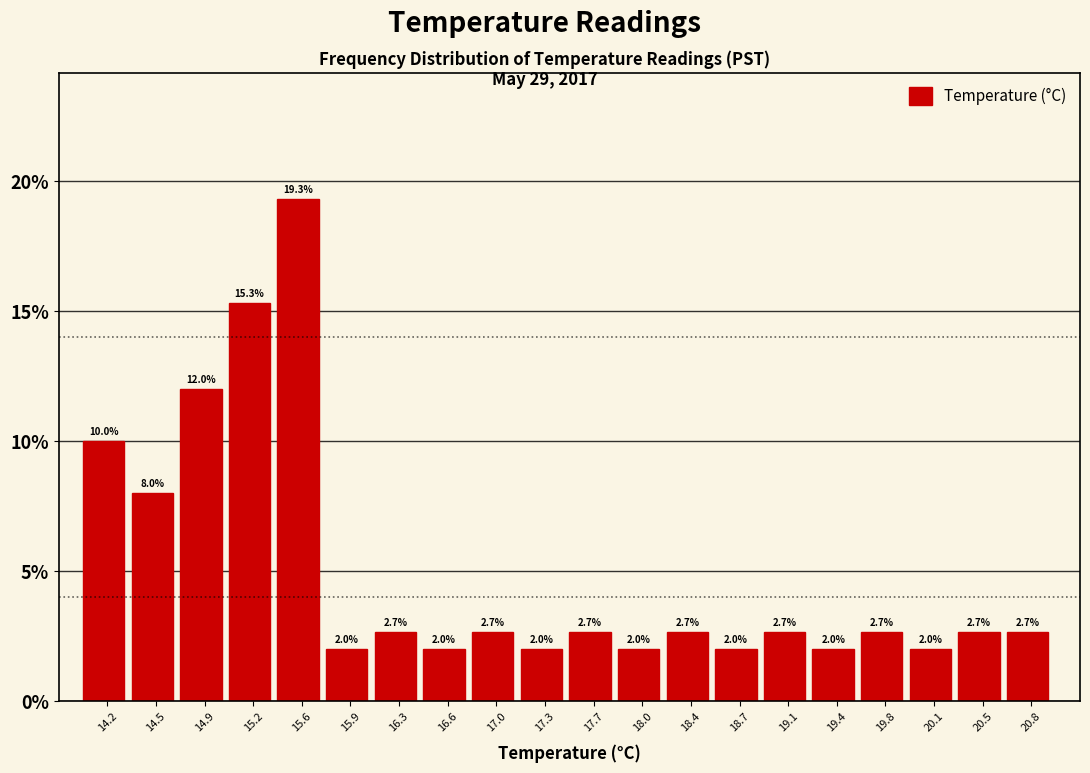

Reading left to right, list every bar in this chart as the range it spans on the x-axis followed by its height.

14.00 to 14.35: 10.0
14.35 to 14.70: 8.0
14.70 to 15.05: 12.0
15.05 to 15.40: 15.3
15.40 to 15.75: 19.3
15.75 to 16.10: 2.0
16.10 to 16.45: 2.7
16.45 to 16.80: 2.0
16.80 to 17.15: 2.7
17.15 to 17.50: 2.0
17.50 to 17.85: 2.7
17.85 to 18.20: 2.0
18.20 to 18.55: 2.7
18.55 to 18.90: 2.0
18.90 to 19.25: 2.7
19.25 to 19.60: 2.0
19.60 to 19.95: 2.7
19.95 to 20.30: 2.0
20.30 to 20.65: 2.7
20.65 to 21.00: 2.7